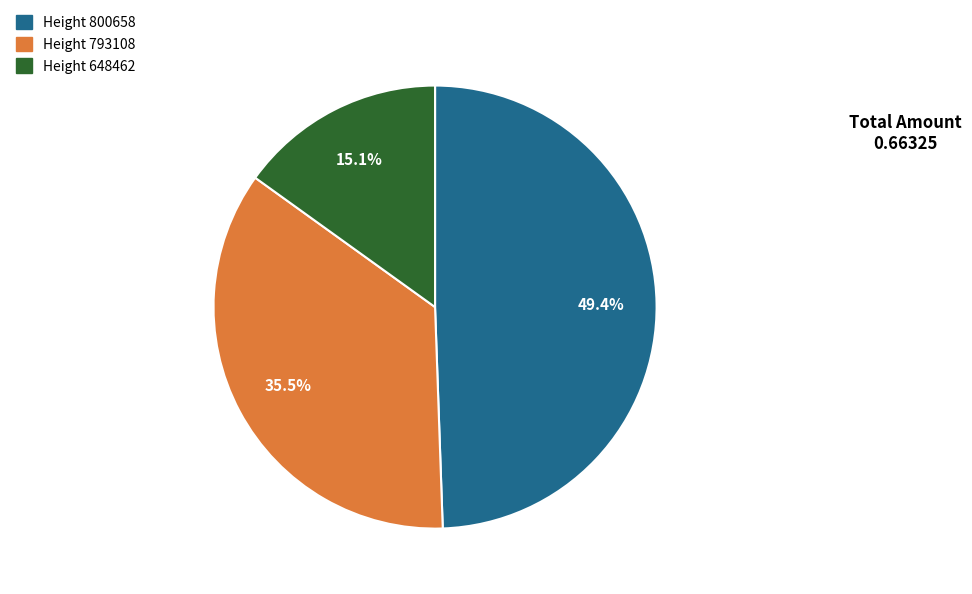

Is there any slice that represents more than half of the pie?

No